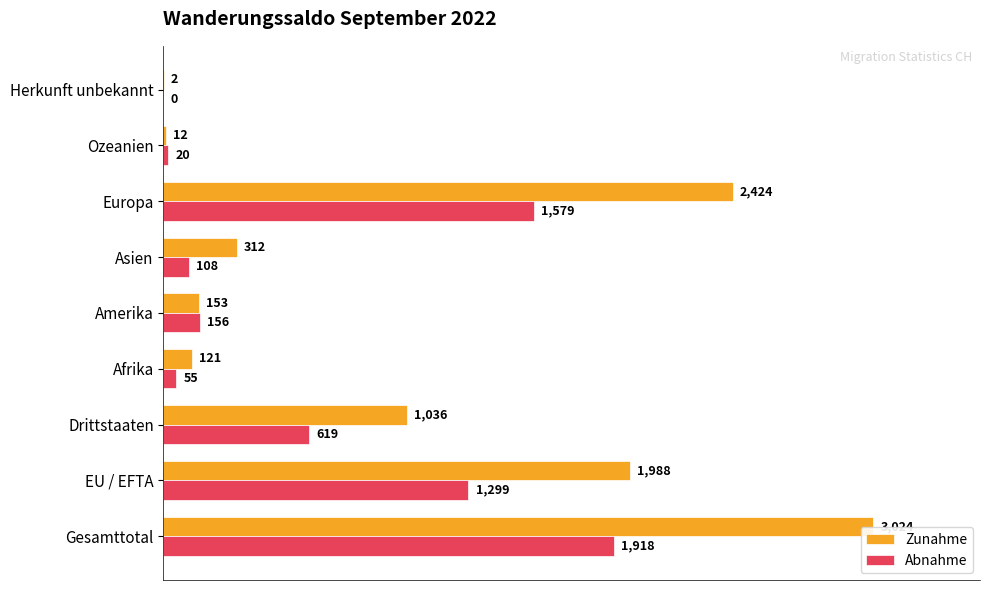

What is the average value of the Abnahme series?

639